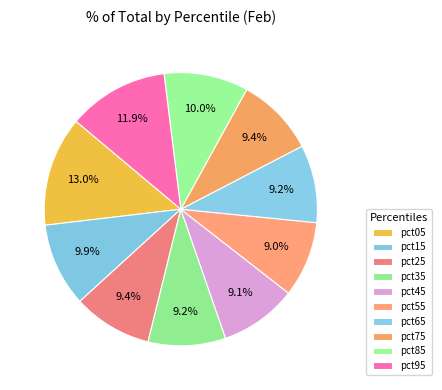

To the nearest percent, what portion does pct55 represent?

9%